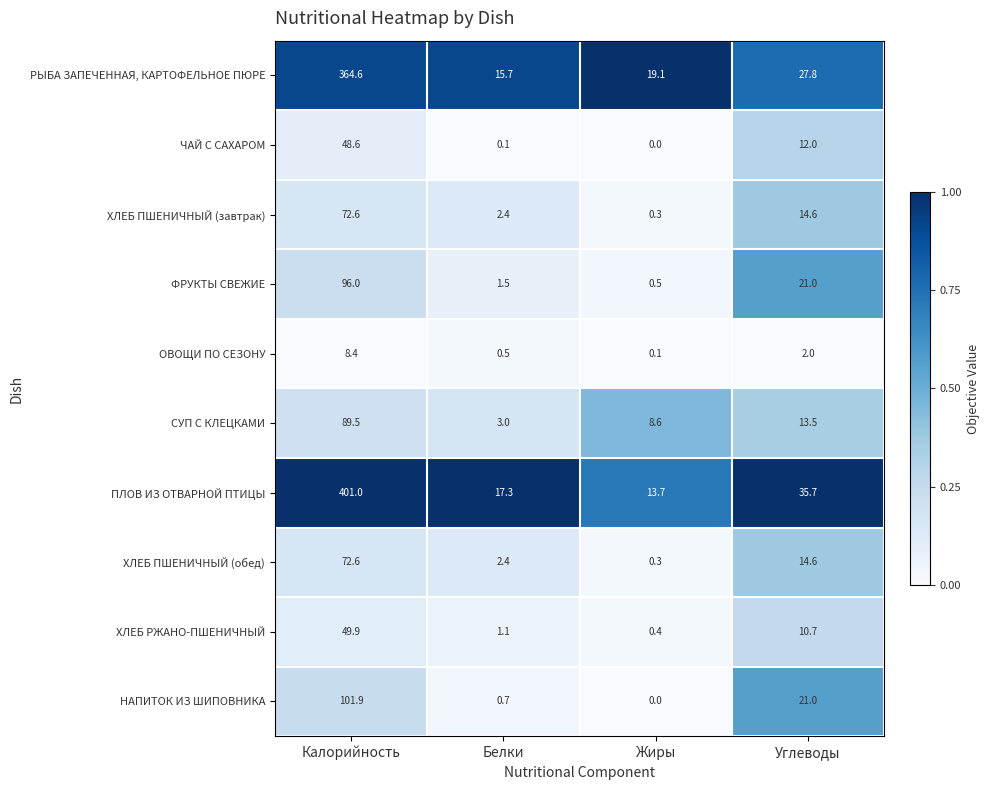

Which series has the widest spread of values?

ПЛОВ ИЗ ОТВАРНОЙ ПТИЦЫ